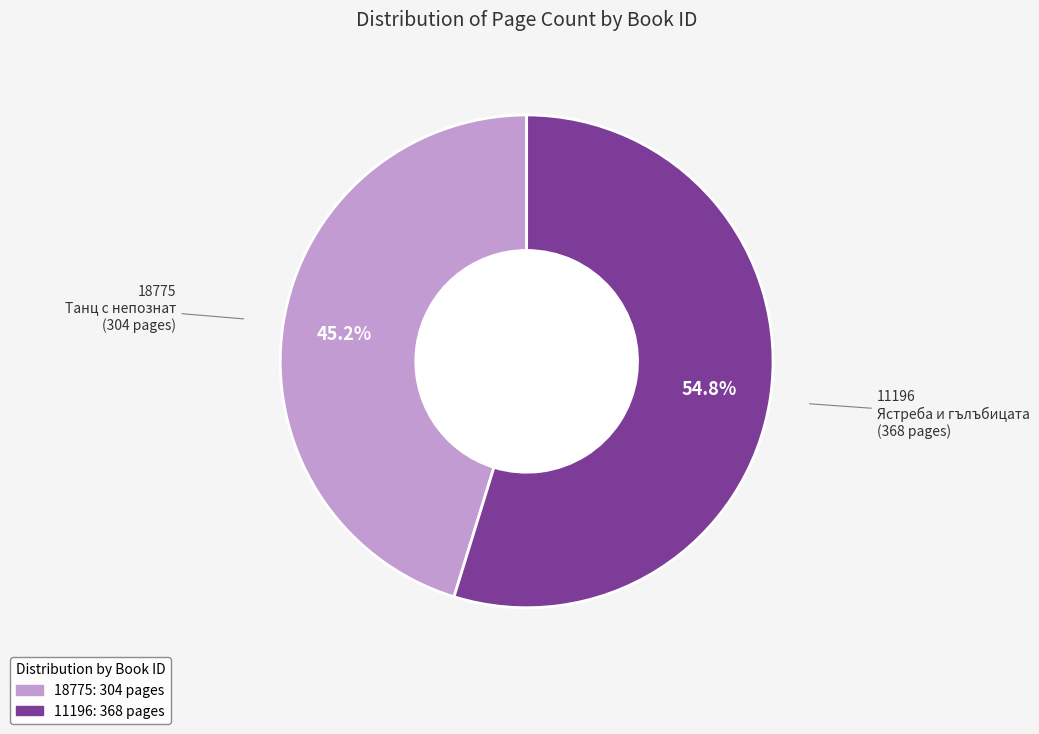

What is the smallest slice in the pie chart?

18775